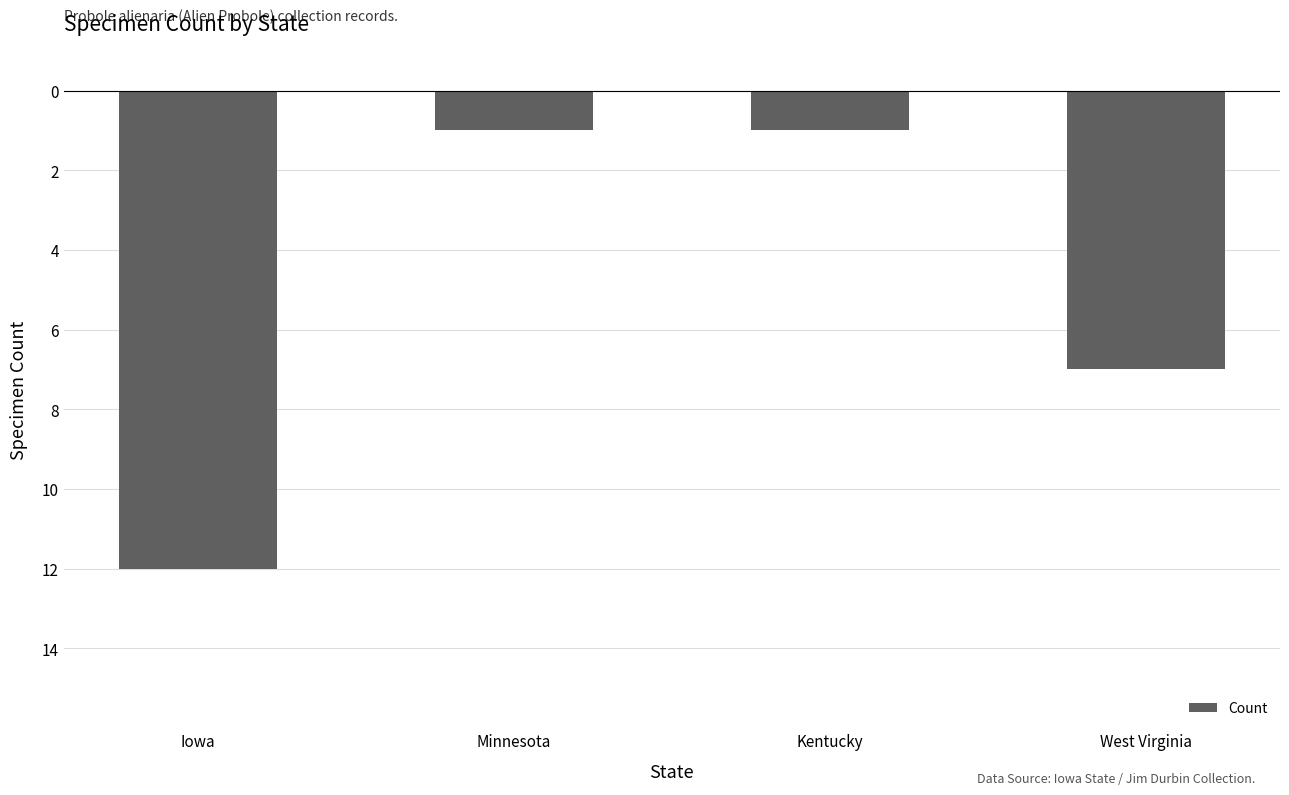

Which label corresponds to the largest value in the chart?

Minnesota